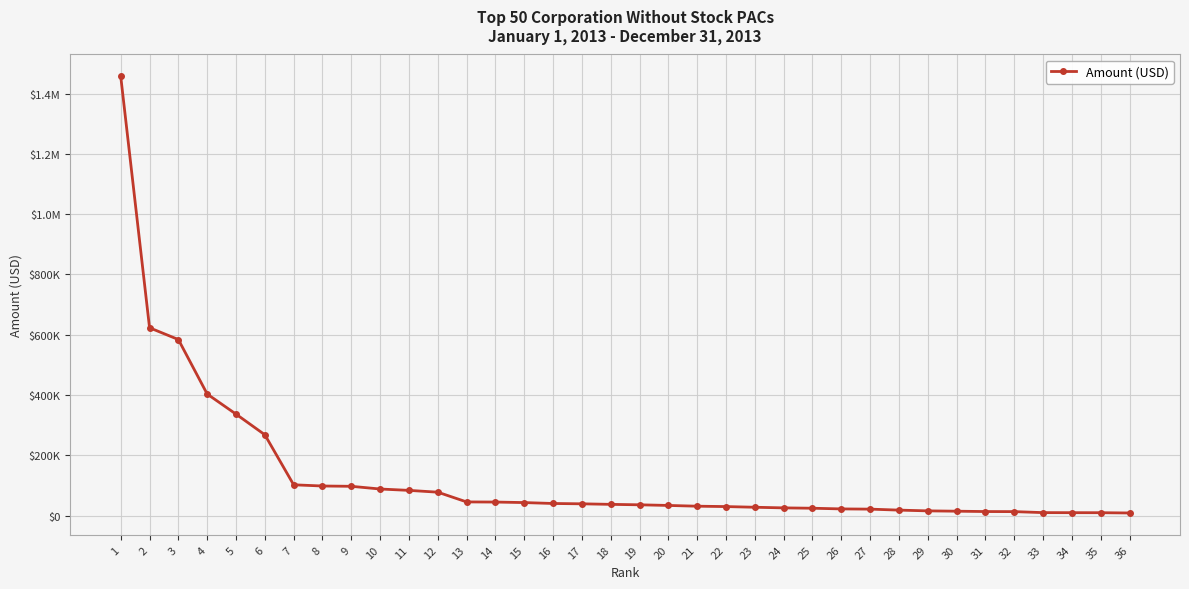

List the labels in order of value, smallest first.

36, 35, 34, 33, 32, 31, 30, 29, 28, 27, 26, 25, 24, 23, 22, 21, 20, 19, 18, 17, 16, 15, 14, 13, 12, 11, 10, 9, 8, 7, 6, 5, 4, 3, 2, 1